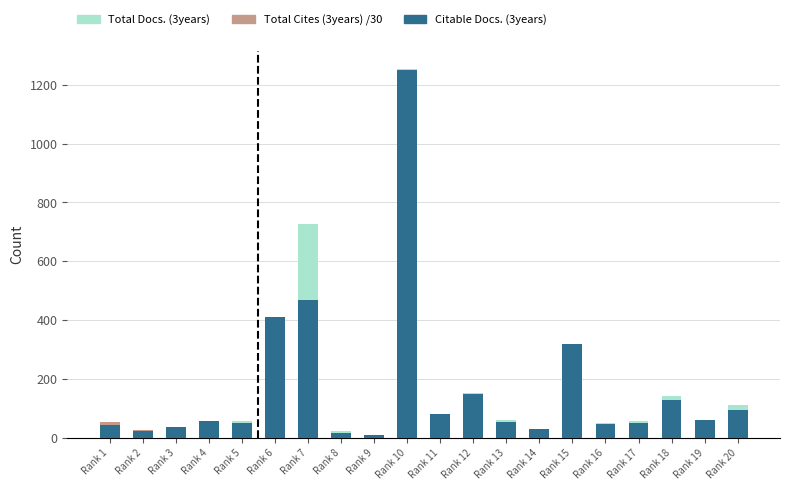

Which series has the widest spread of values?

Total Docs. (3years)